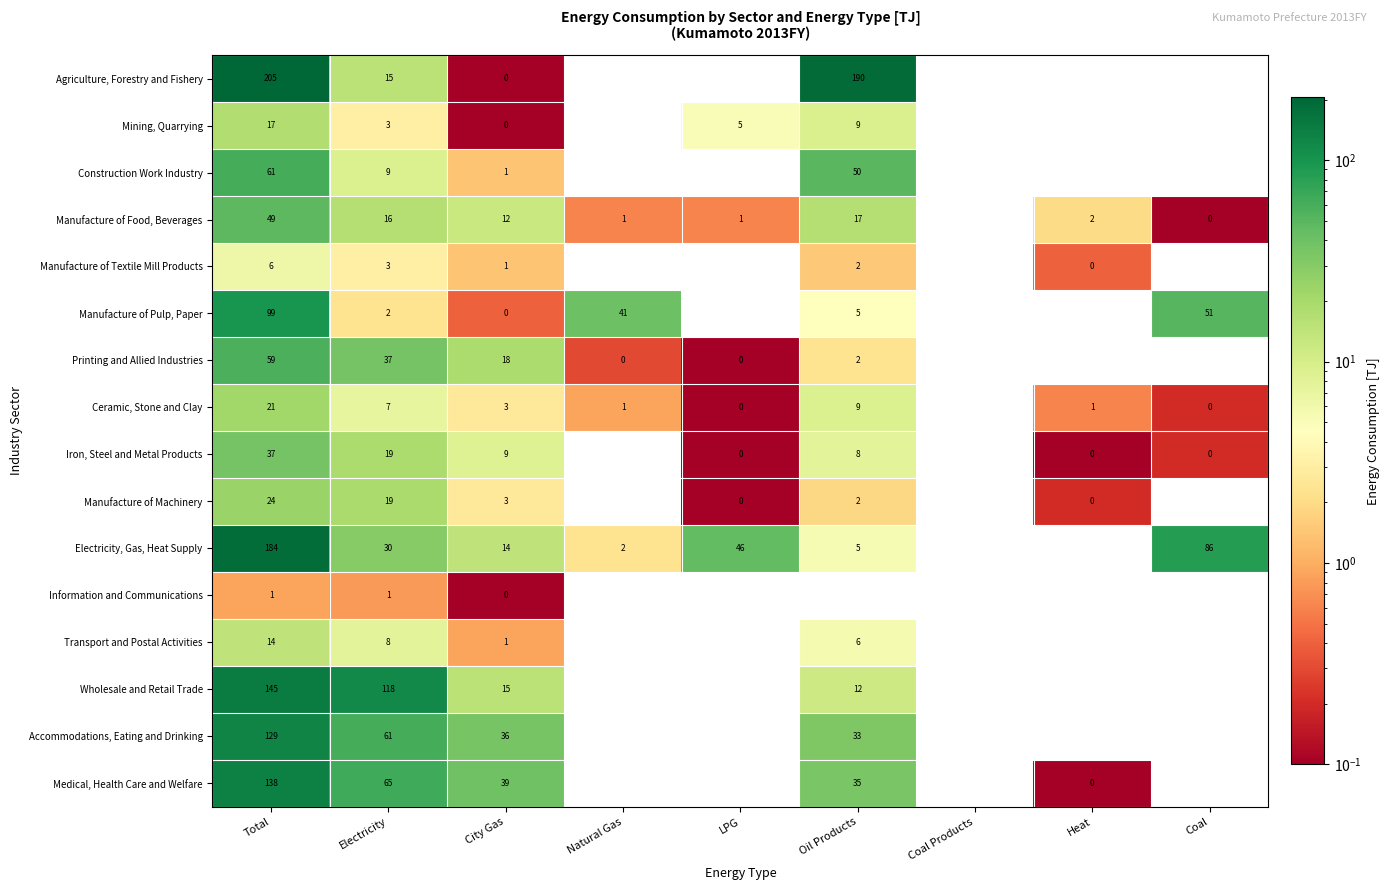

What is the spread (max minus min) of values at Total?

204.0